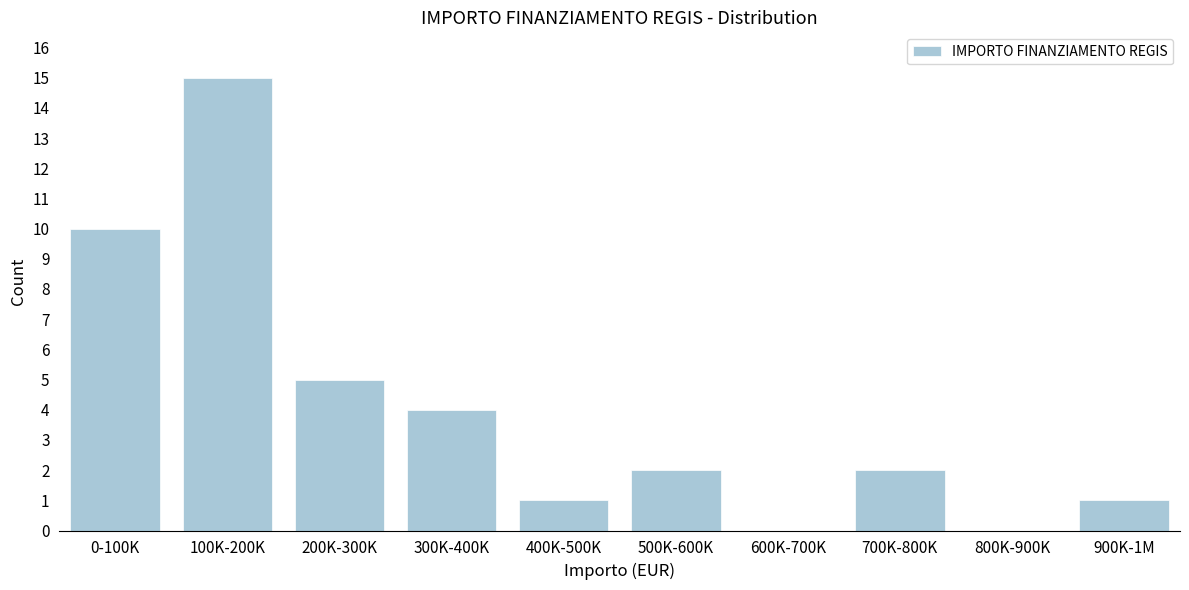

Reading left to right, transcribe all the data shown in this chart.

0-100K=10	100K-200K=15	200K-300K=5	300K-400K=4	400K-500K=1	500K-600K=2	600K-700K=0	700K-800K=2	800K-900K=0	900K-1M=1